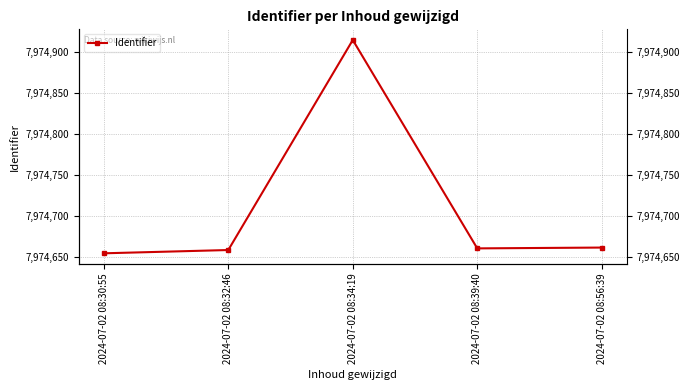

Which label corresponds to the smallest value in the chart?

2024-07-02 08:30:55